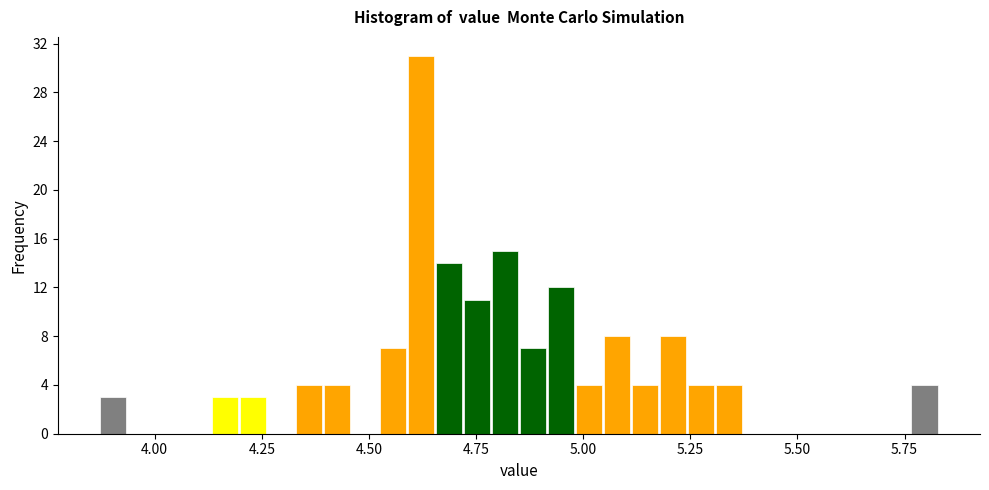

Read against the x-axis, roughly where is the centre of the tallest bar?

4.60